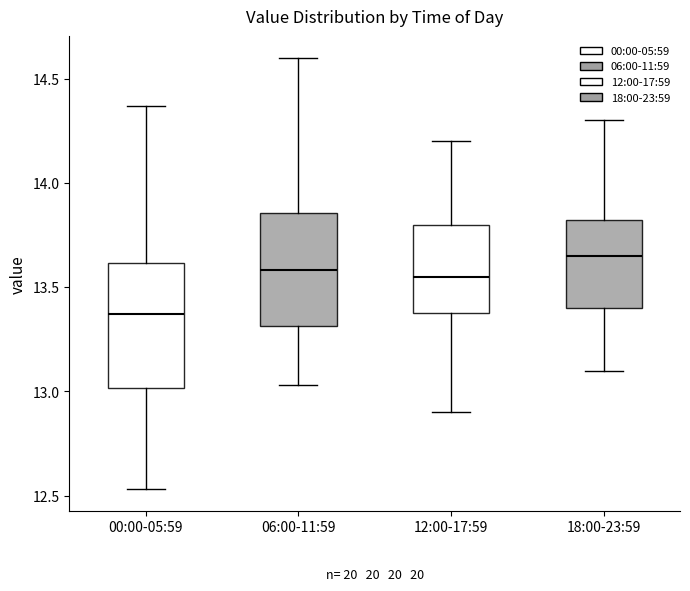

Which box has the lowest median line?

00:00-05:59